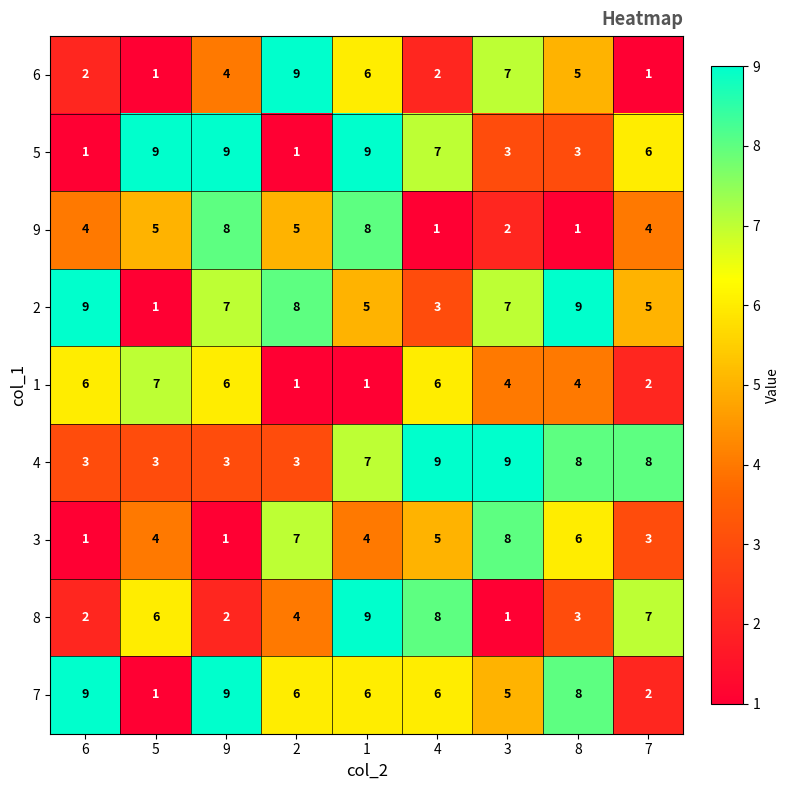

Is the value of 1 at 9 greater than the value of 2 at 8?

No